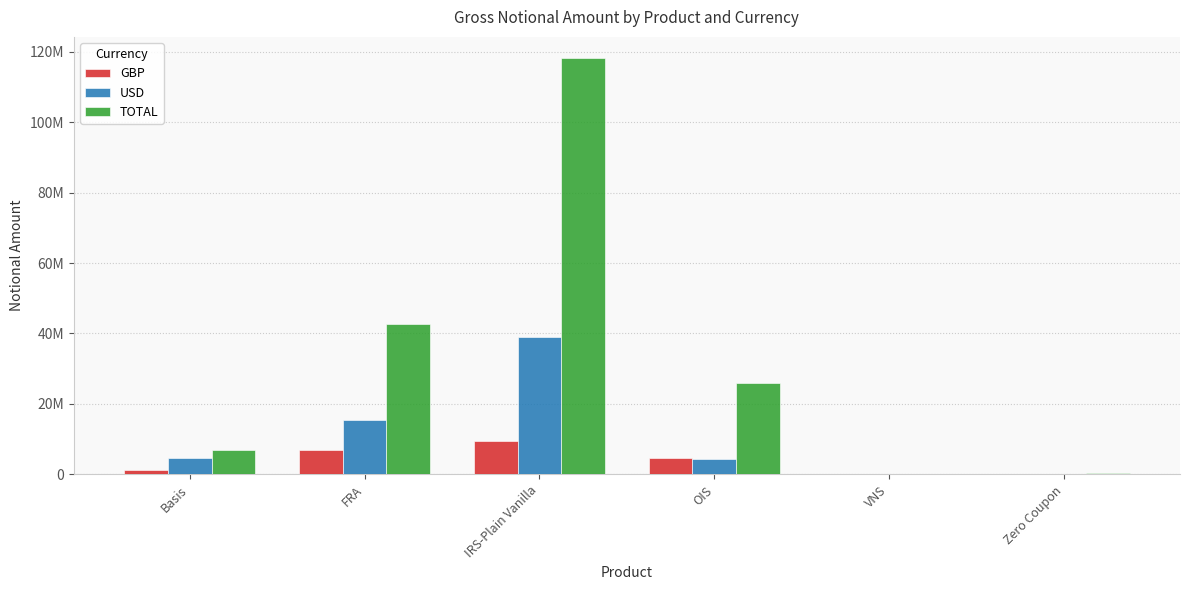

What are all the series names shown in the legend?

GBP, USD, TOTAL